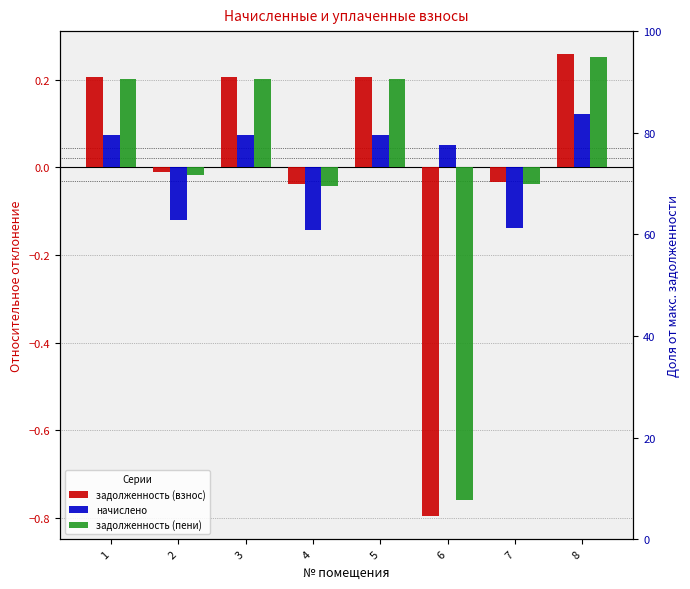

Between 6 and 4, which is larger?

4